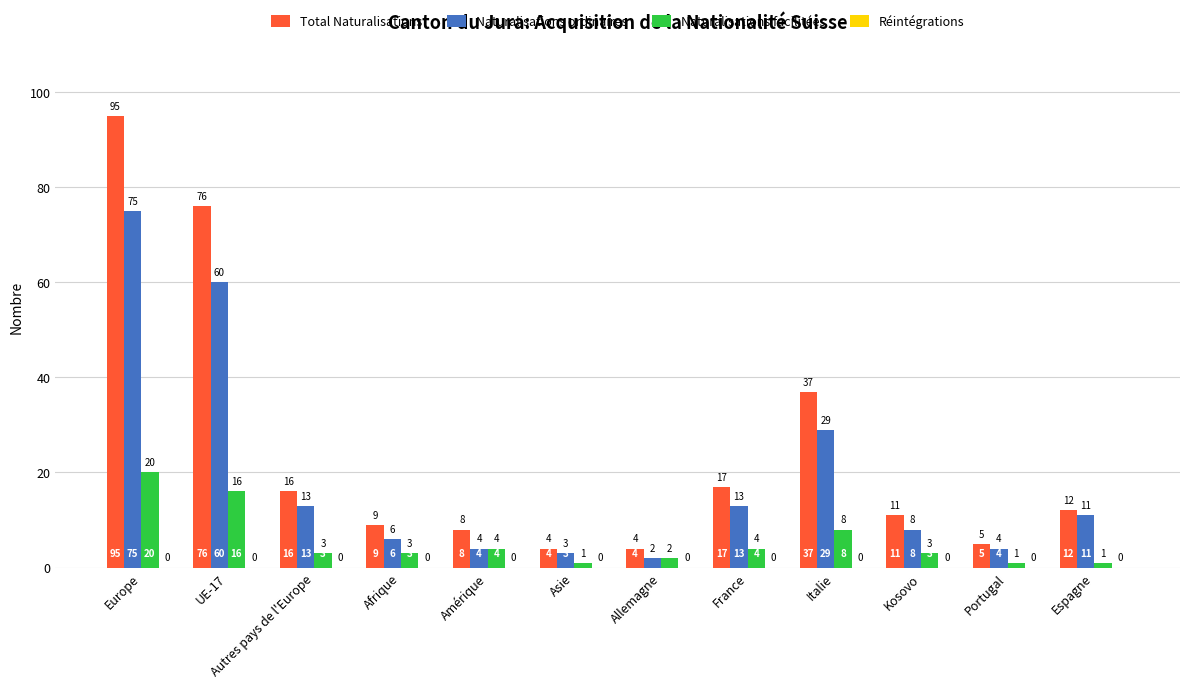

What is the label of the 3rd bar from the right?

Kosovo